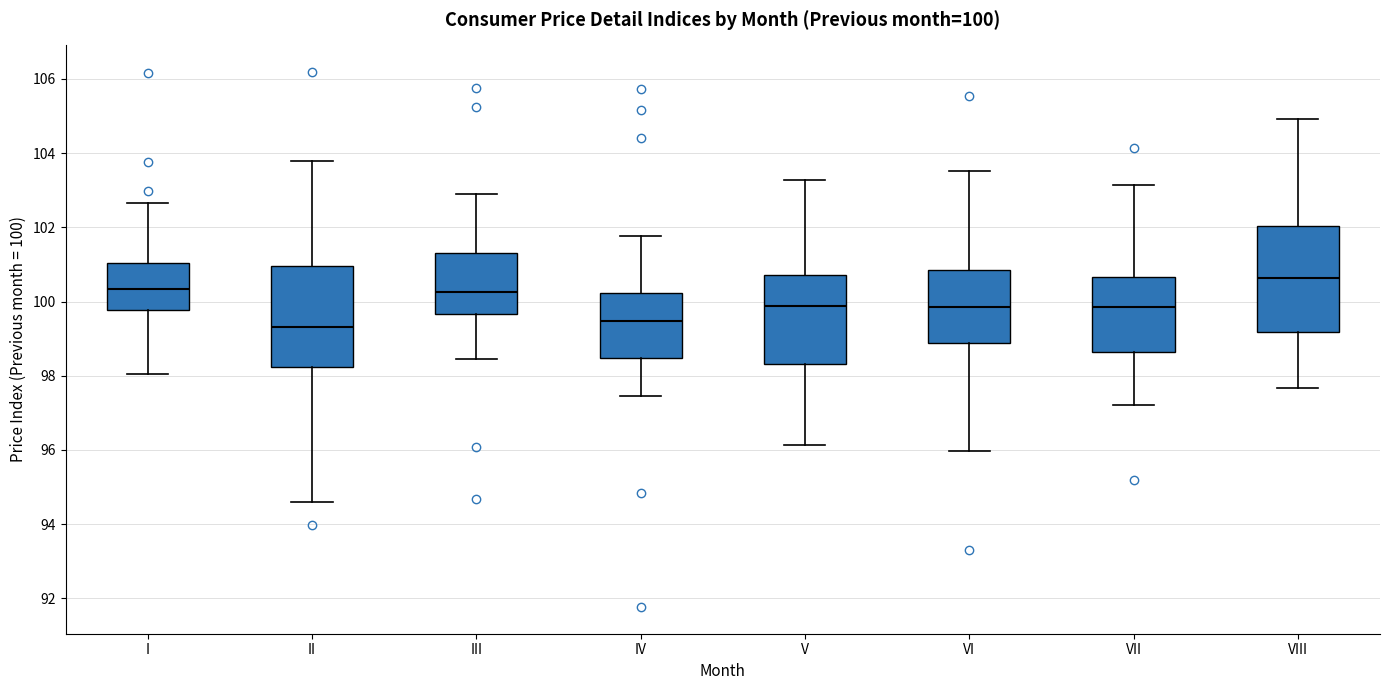

Which box's median line is the highest?

VIII